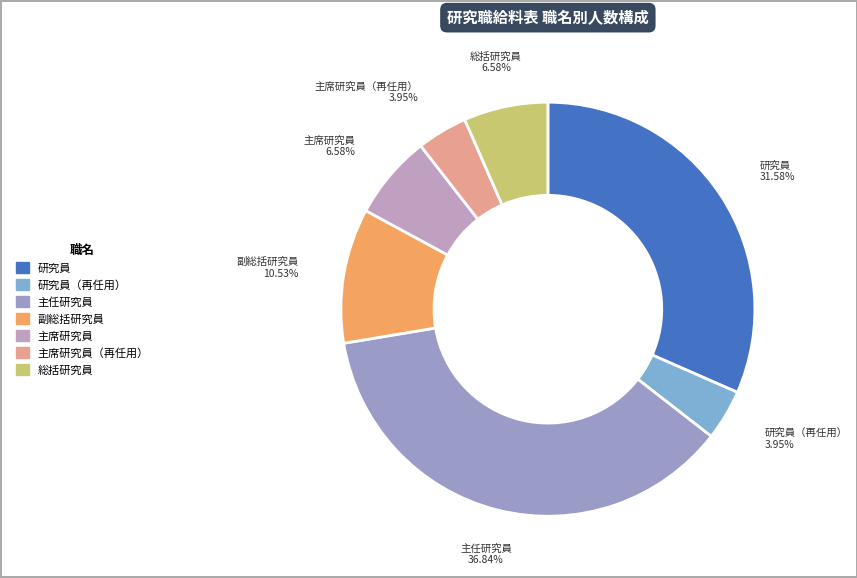

How many segments does this pie chart have?

7